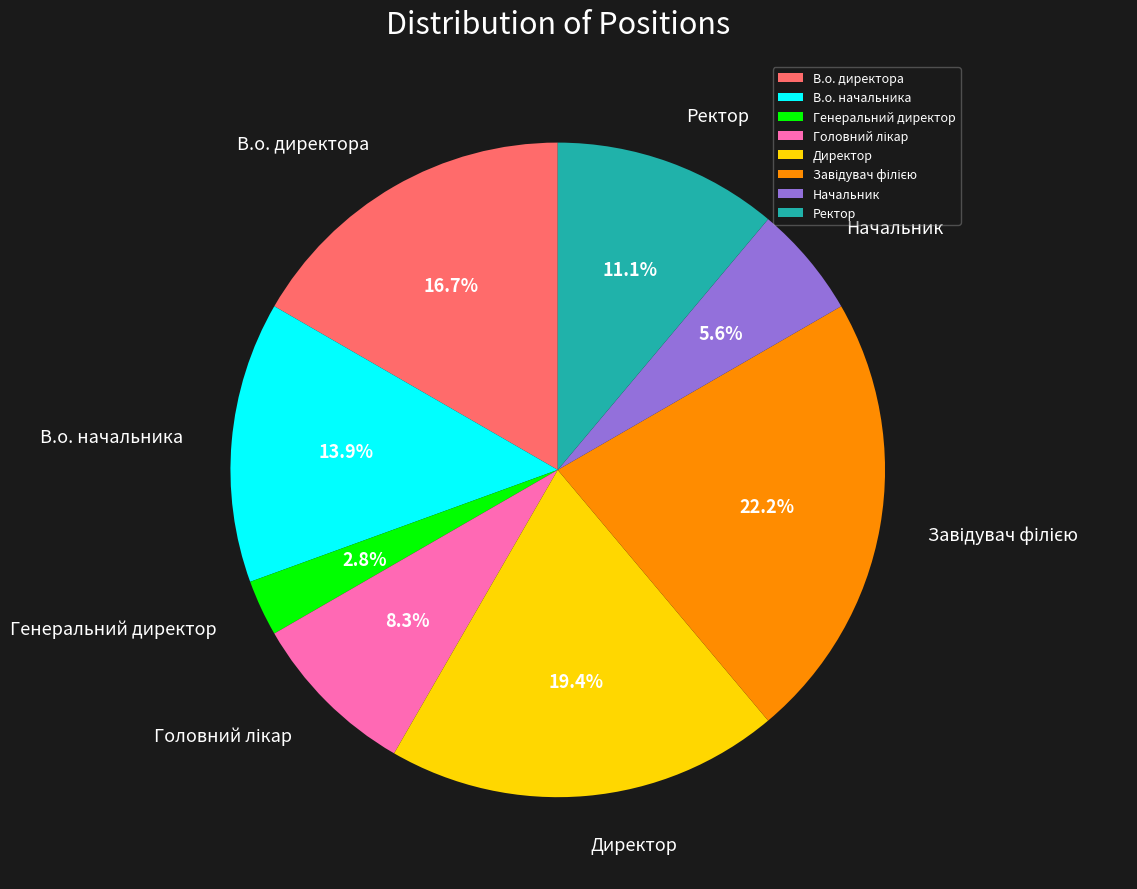

What is the ratio of the value at В.о. директора to the value at Генеральний директор?

6.0